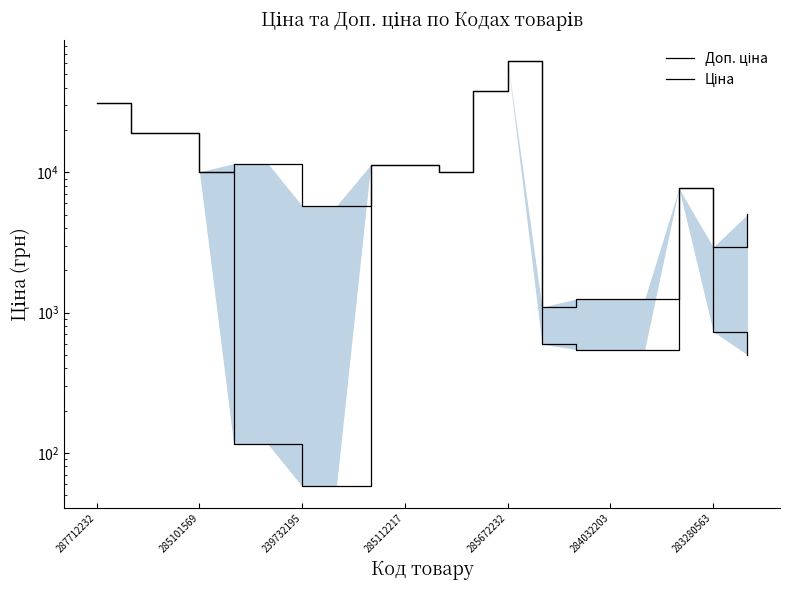

Between 239732195 and 14, which series saw the biggest shift?

Ціна